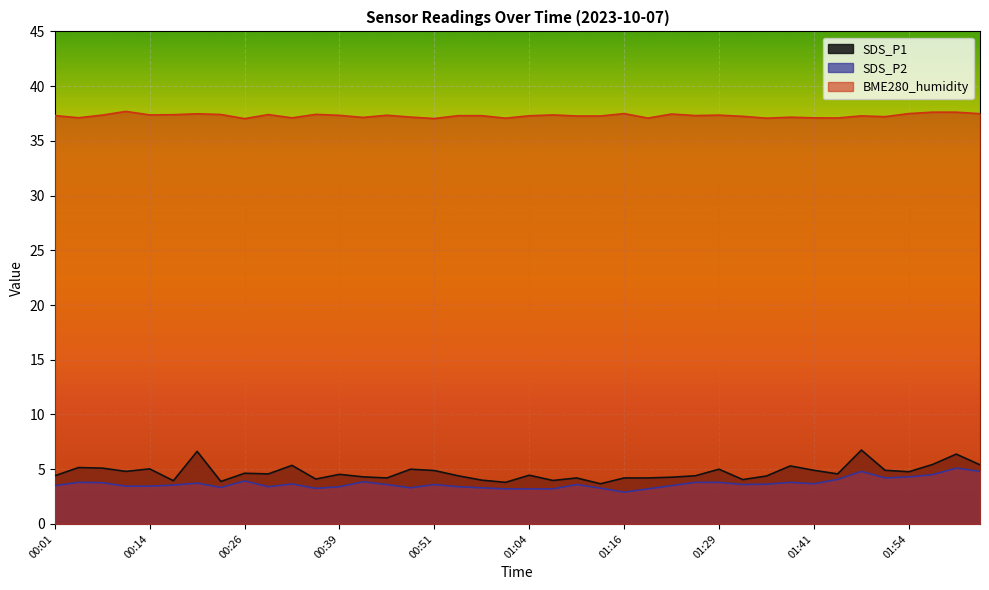

True or false: SDS_P2 and SDS_P1 intersect in this chart.

False